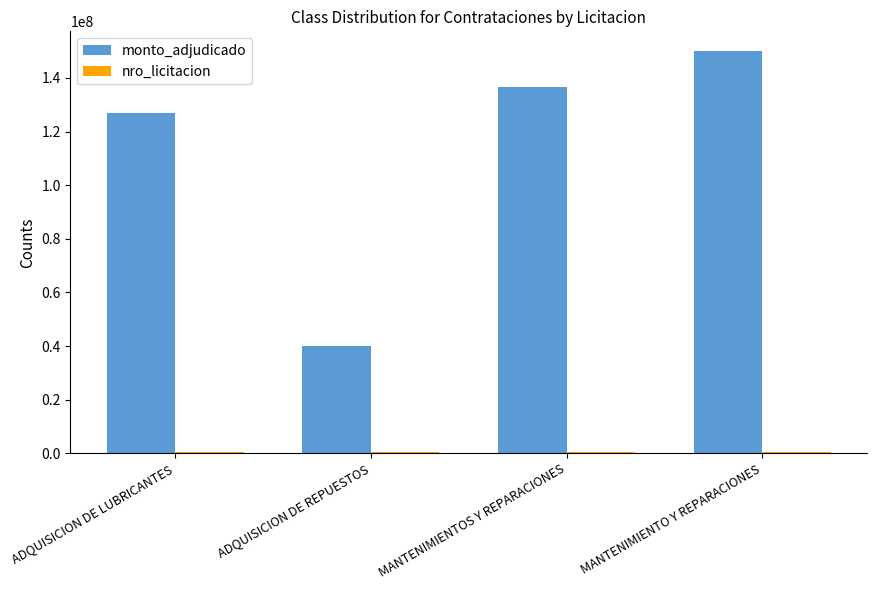

At which category does the chart reach its peak across all series?

MANTENIMIENTO Y REPARACIONES